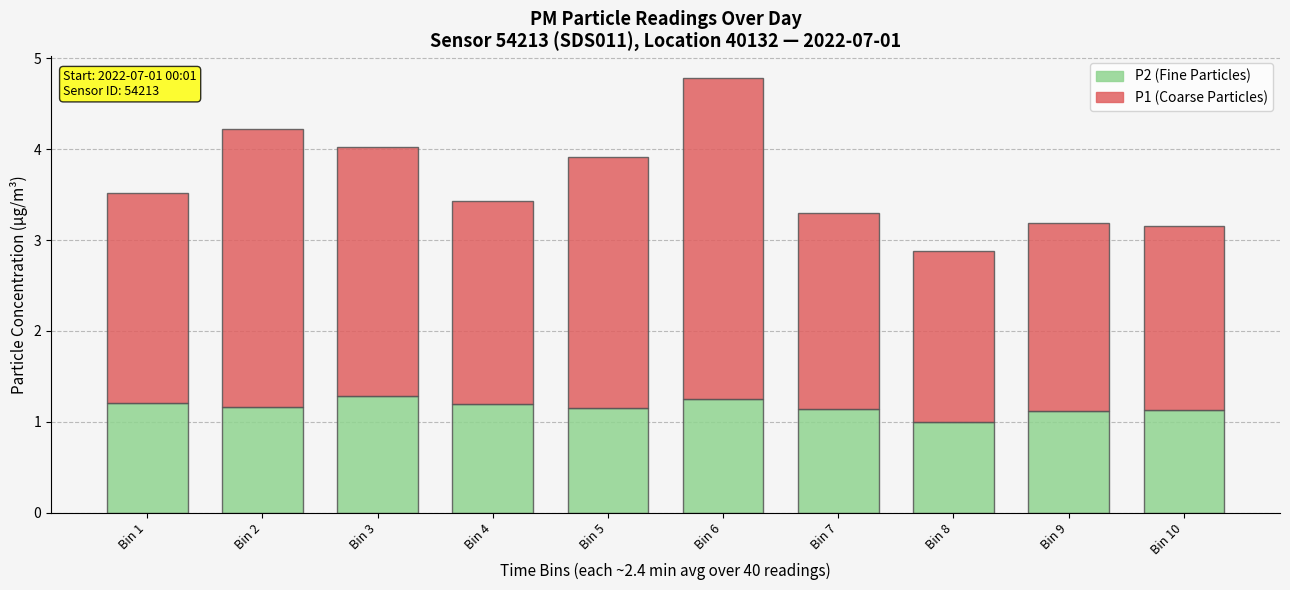

What is the difference between the maximum and minimum values in the P2 (Fine Particles) series?

0.3